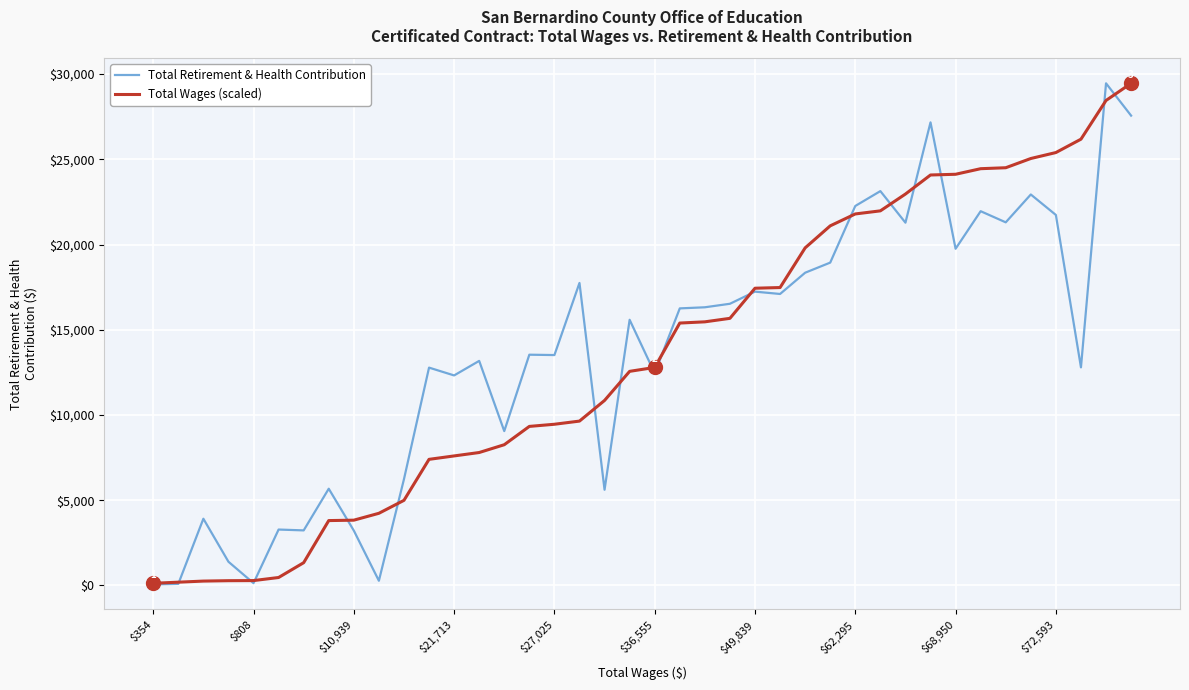

What is the greatest value displayed?

29457.0